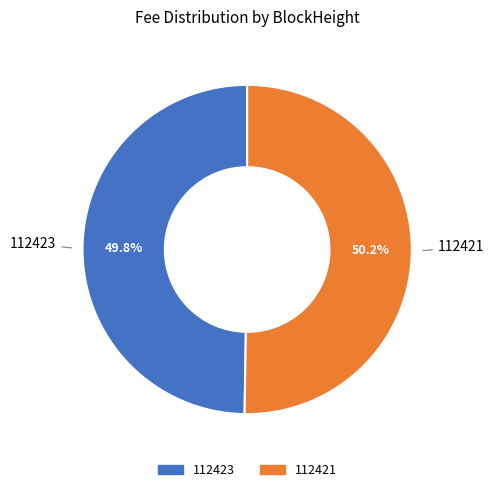

Combined, what portion of the pie is 112421 and 112423?

100.0%